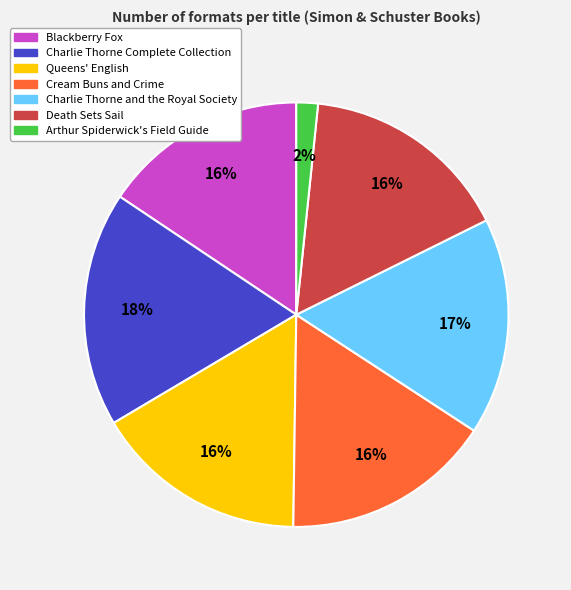

How many slices are in this pie chart?

7